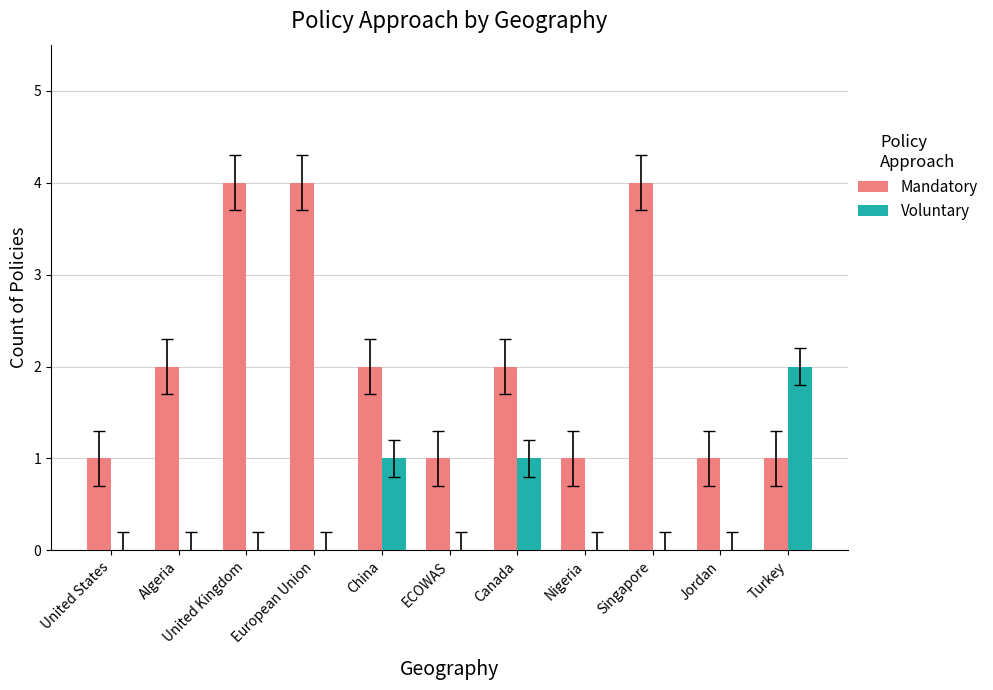

Which series has the largest total across all categories?

Mandatory